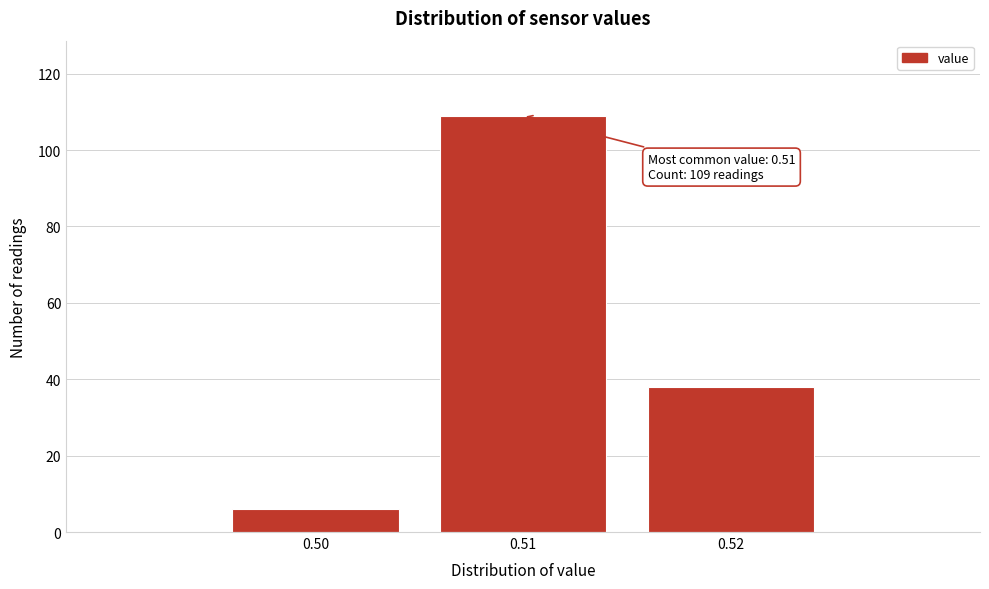

Reading left to right, list all the values displayed in this chart.

0.50=6	0.51=109	0.52=38